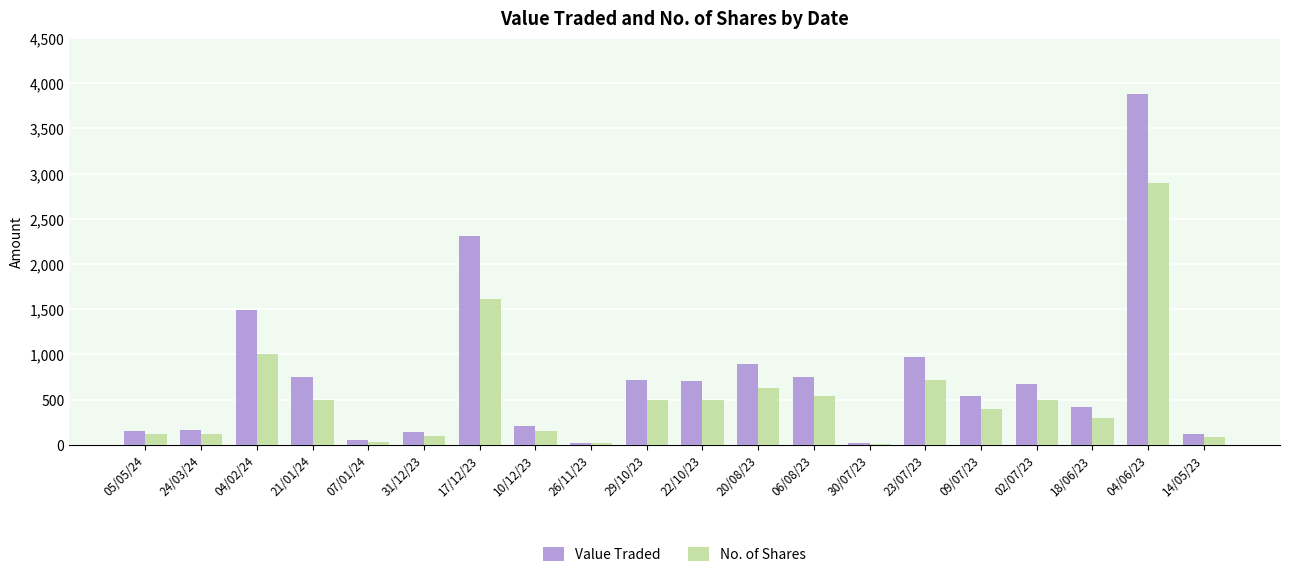

Are the bars horizontal?

No